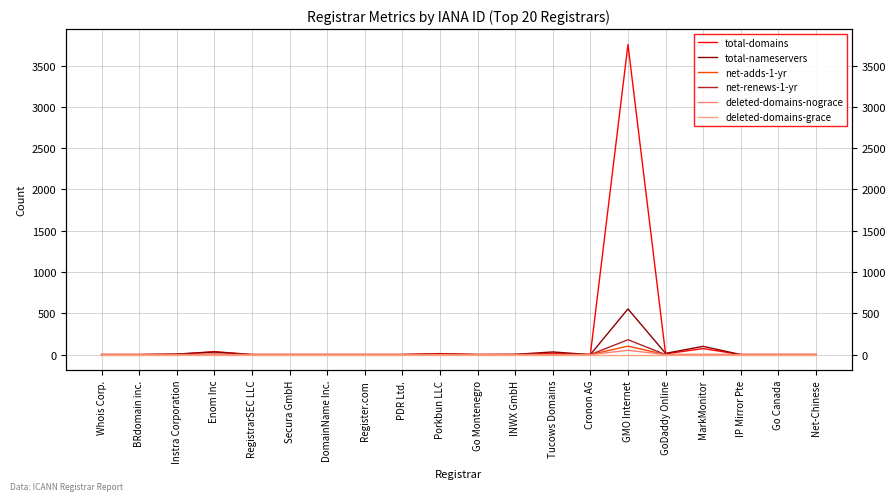

What position from the left is BRdomain inc.?

2